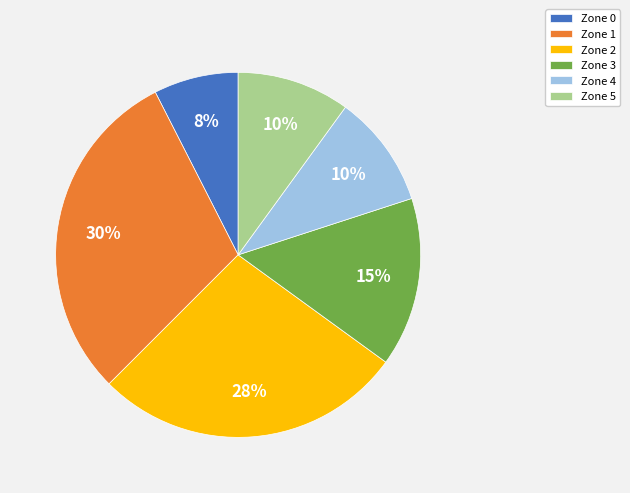

To the nearest percent, what portion does Zone 0 represent?

7%